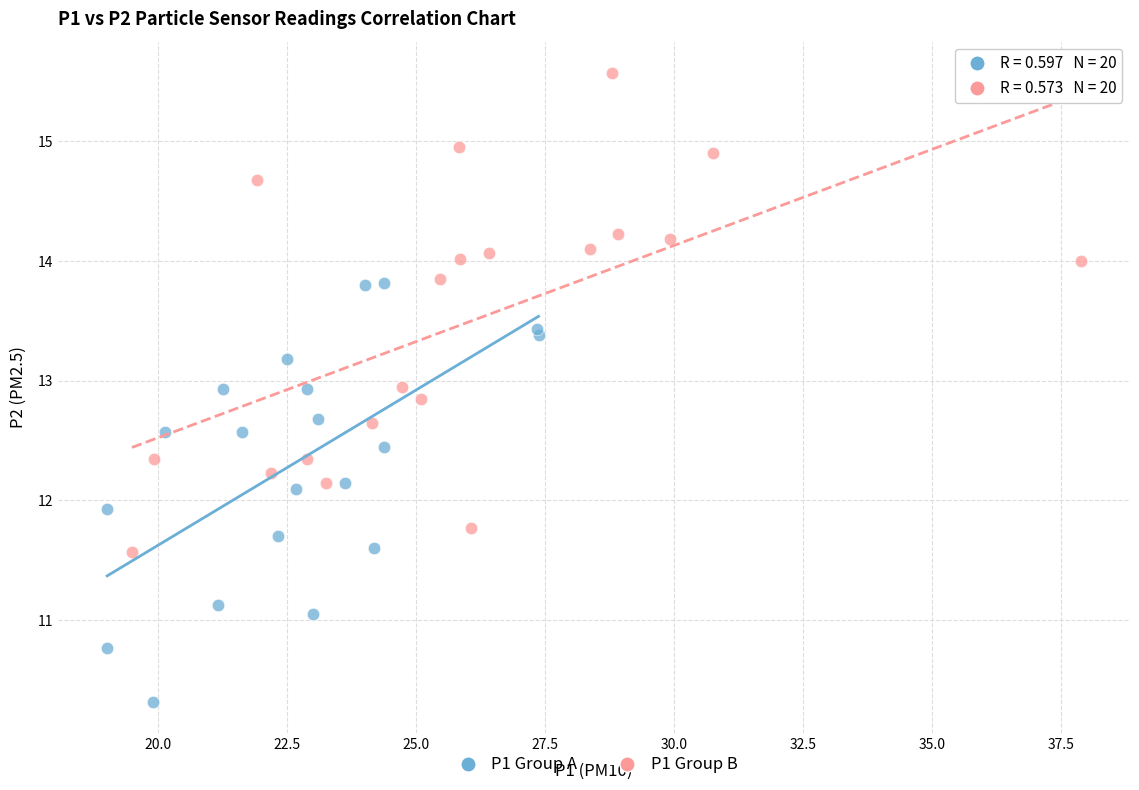

Which series reaches the minimum Y coordinate?

P1 Group A